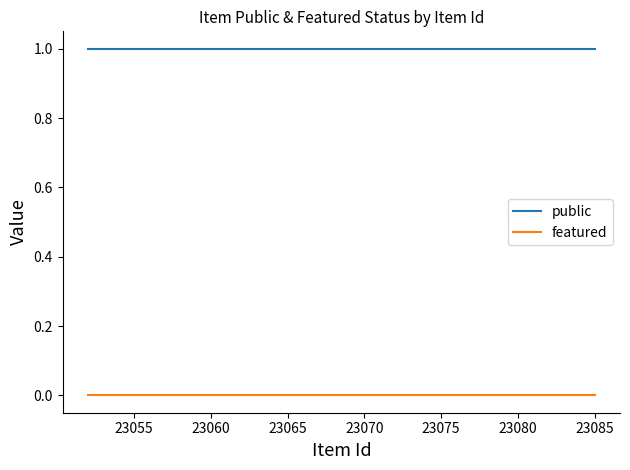

Reading right to left, extract all data points from this chart.

public: 1	1	1	1	1	1	1	1	1	1	1	1	1	1	1	1	1	1	1	1	1	1	1	1	1
featured: 0	0	0	0	0	0	0	0	0	0	0	0	0	0	0	0	0	0	0	0	0	0	0	0	0